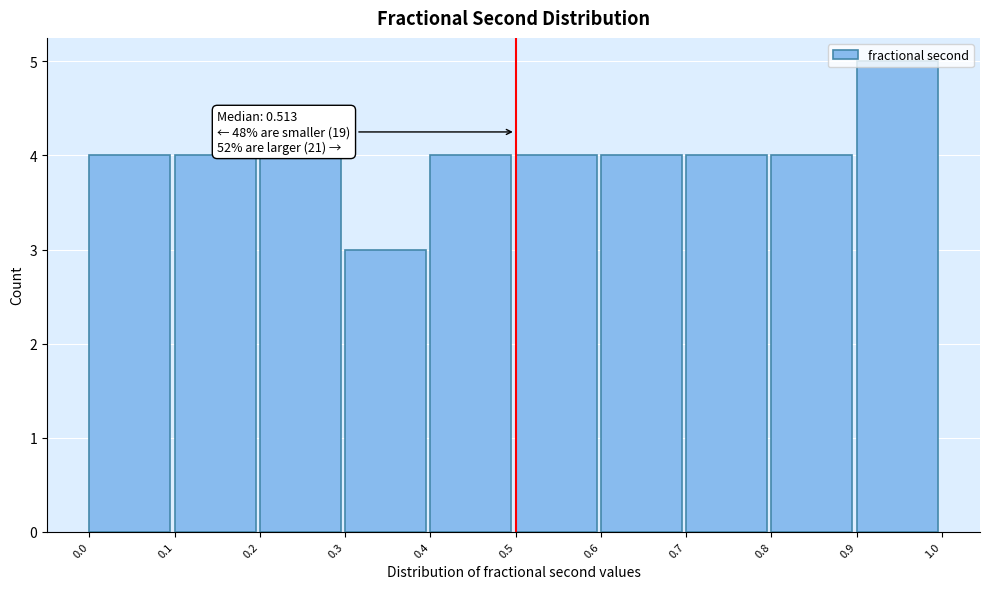

Which range on the x-axis has the tallest bar?

0.9 to 1.0